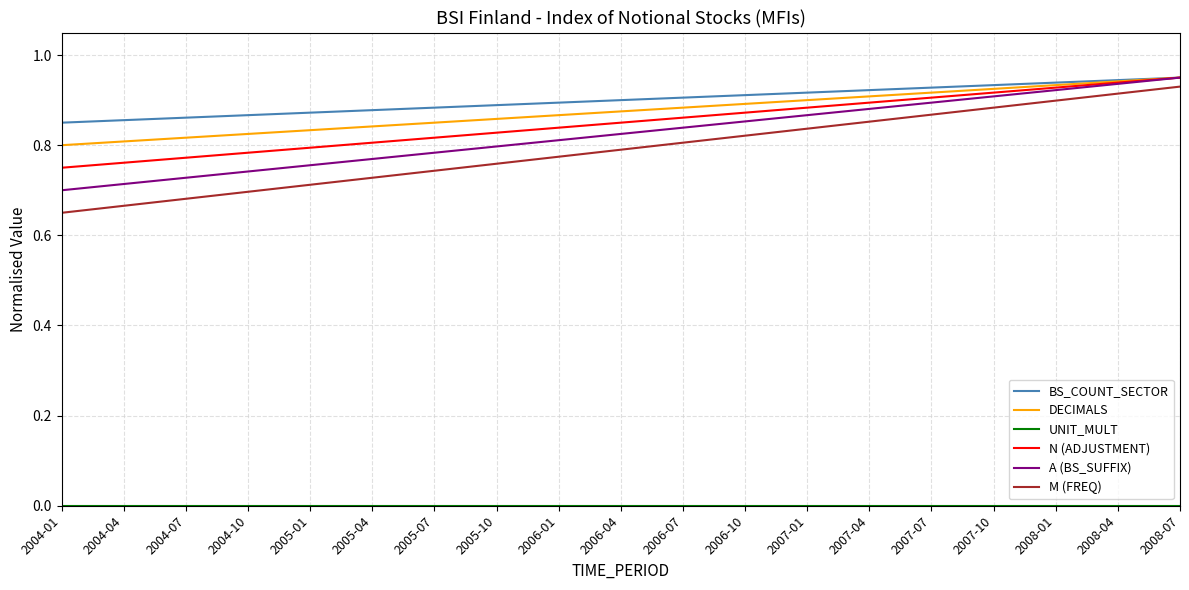

The M (FREQ) series shows 0.9 at 2008-07. True or false?

True